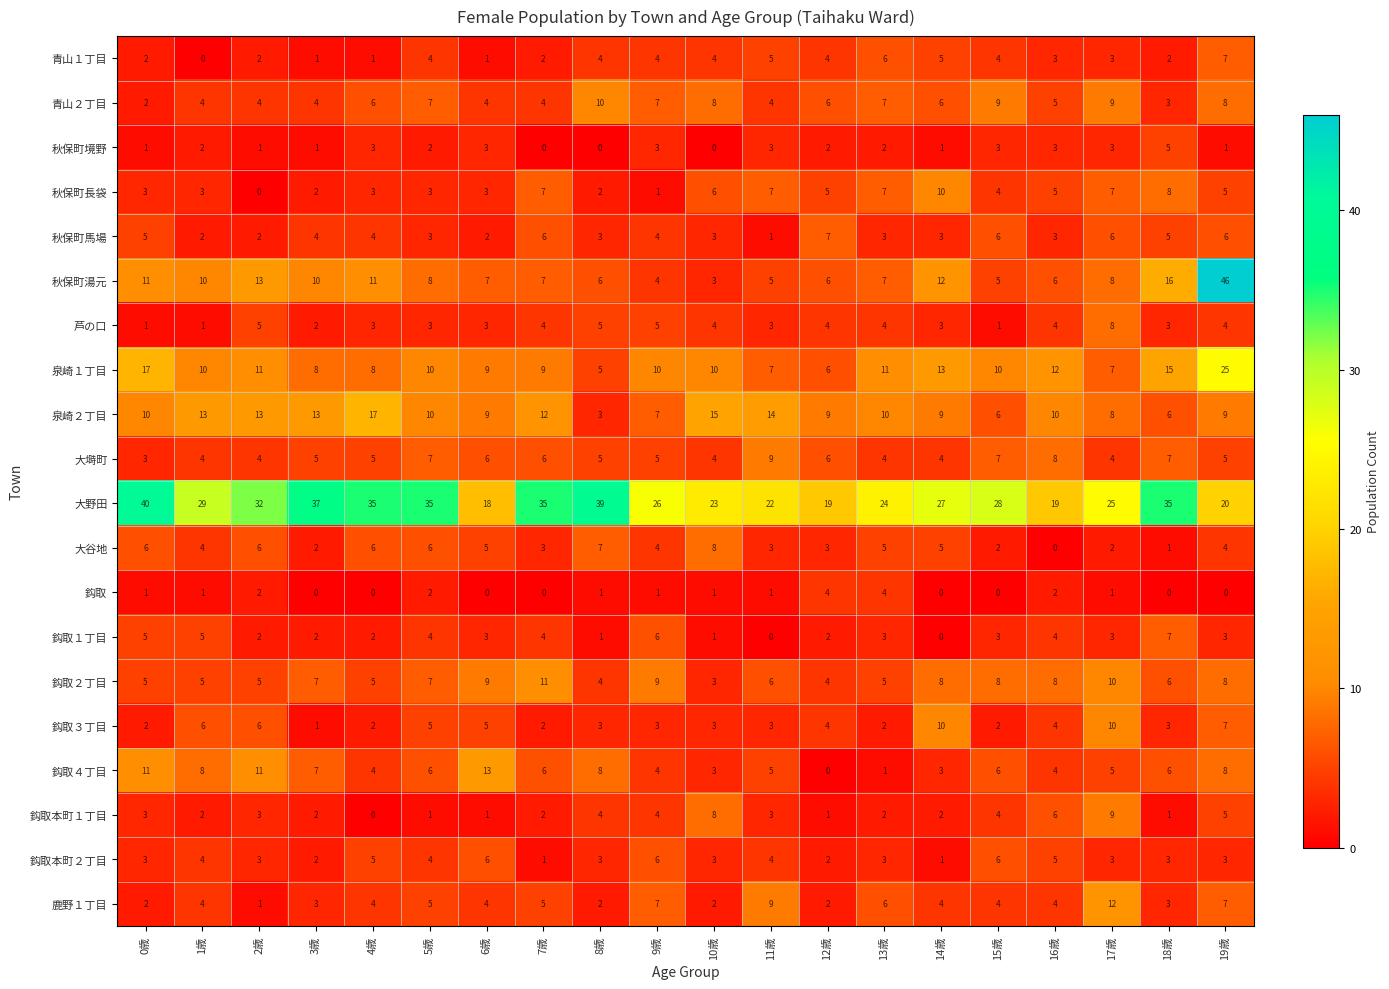

Which series changed the most between 17歳 and 19歳?

秋保町湯元